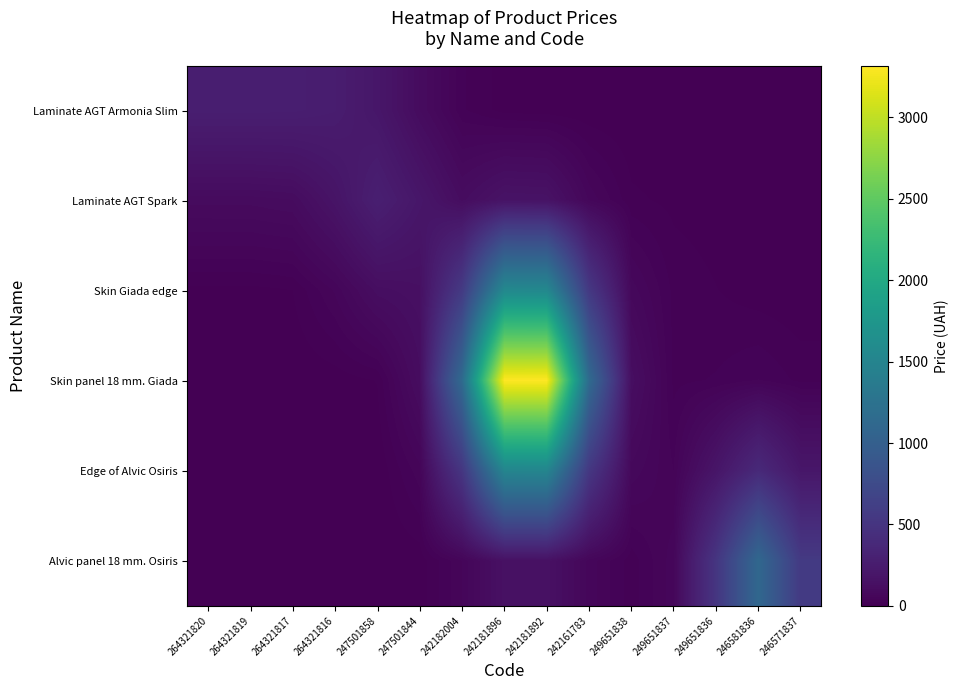

At which category is the sum across all series the highest?

242181896